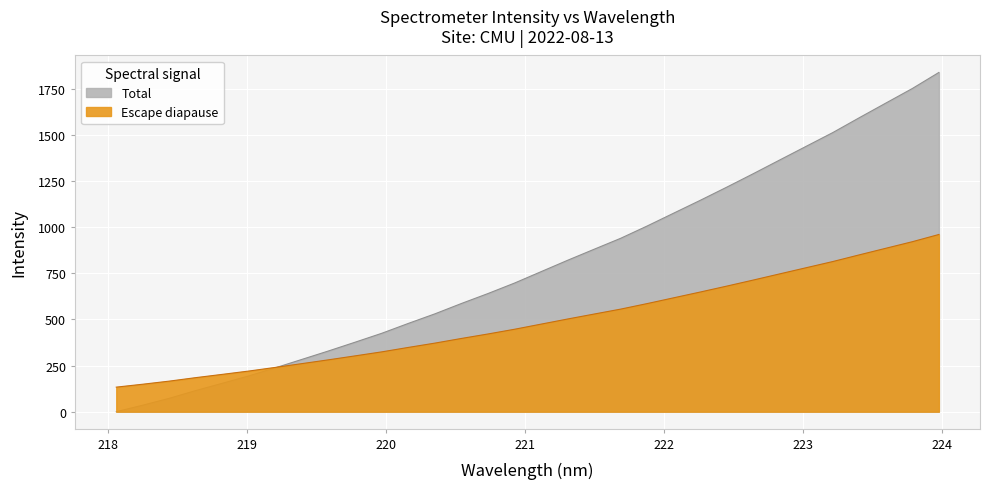

What is the difference between the maximum and minimum values?

1837.7